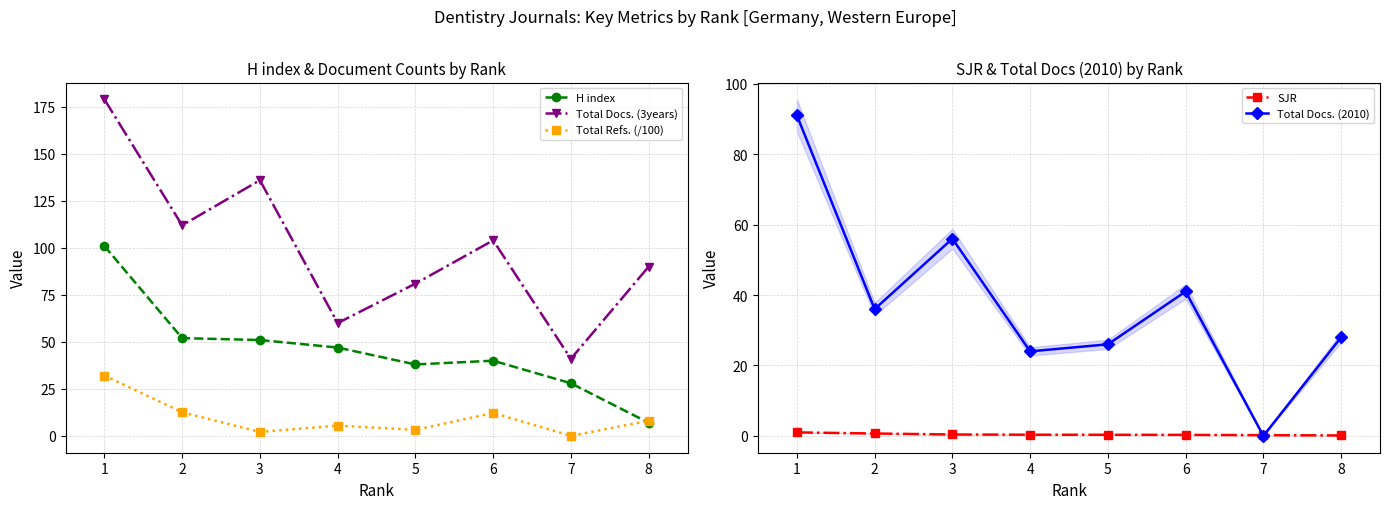

Does the chart have visible grid lines?

Yes